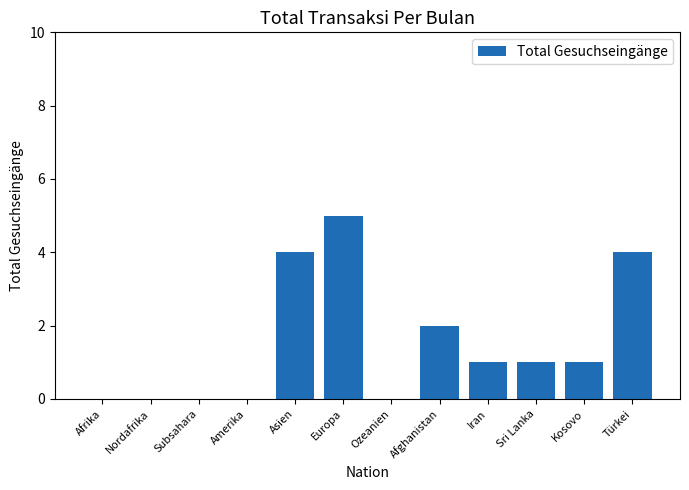

Reading left to right, extract all data points from this chart.

Afrika=0	Nordafrika=0	Subsahara=0	Amerika=0	Asien=4	Europa=5	Ozeanien=0	Afghanistan=2	Iran=1	Sri Lanka=1	Kosovo=1	Türkei=4